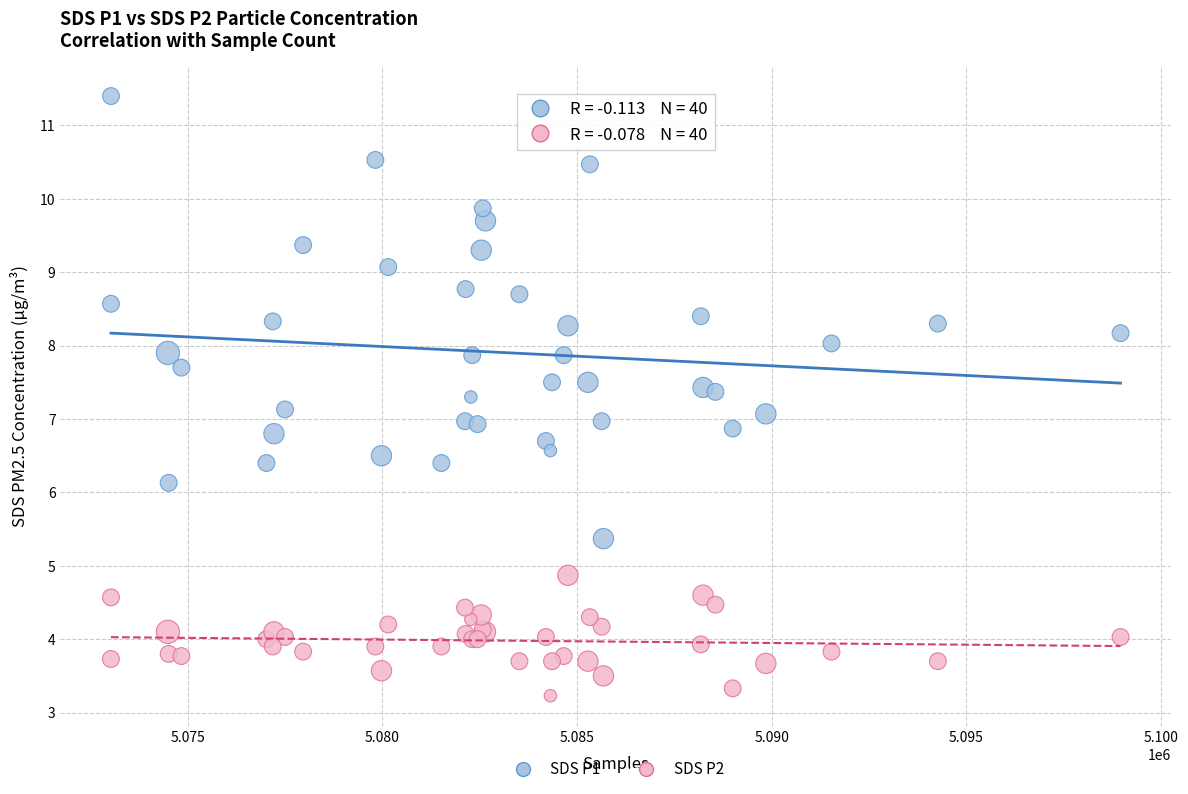

Which series has the widest spread of Y values?

SDS P1